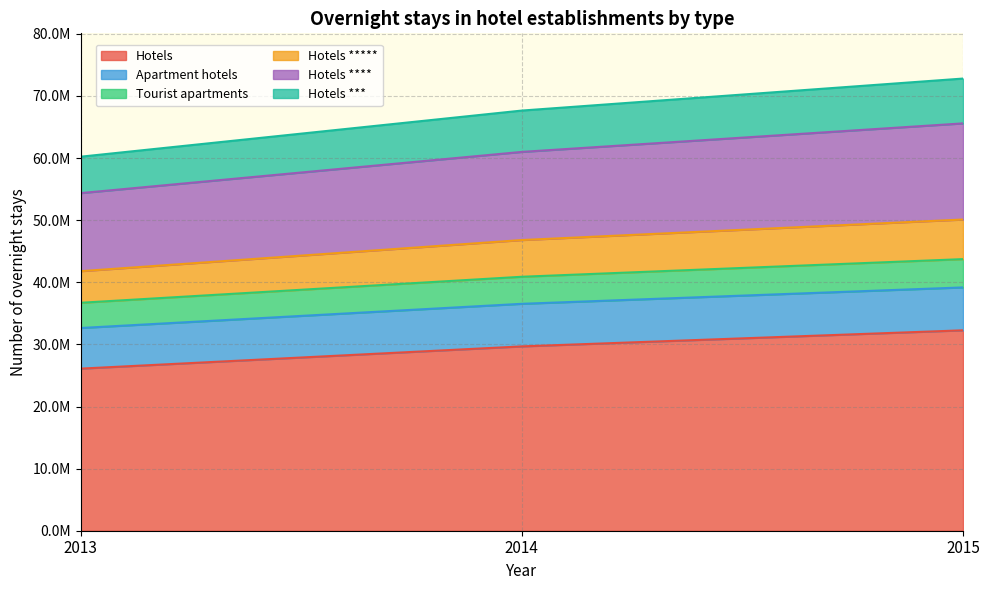

True or false: Tourist apartments and Hotels intersect in this chart.

False